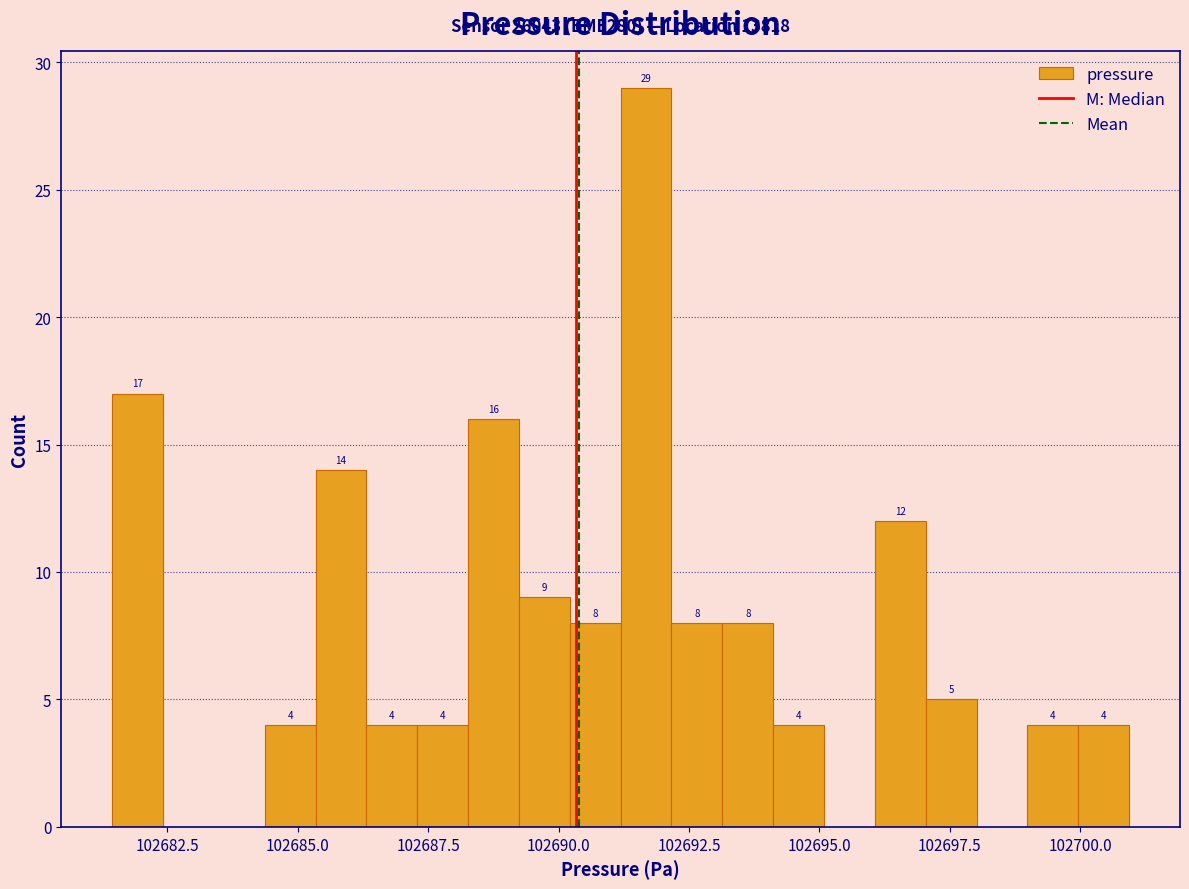

Read against the x-axis, roughly where is the centre of the tallest bar?

102691.5